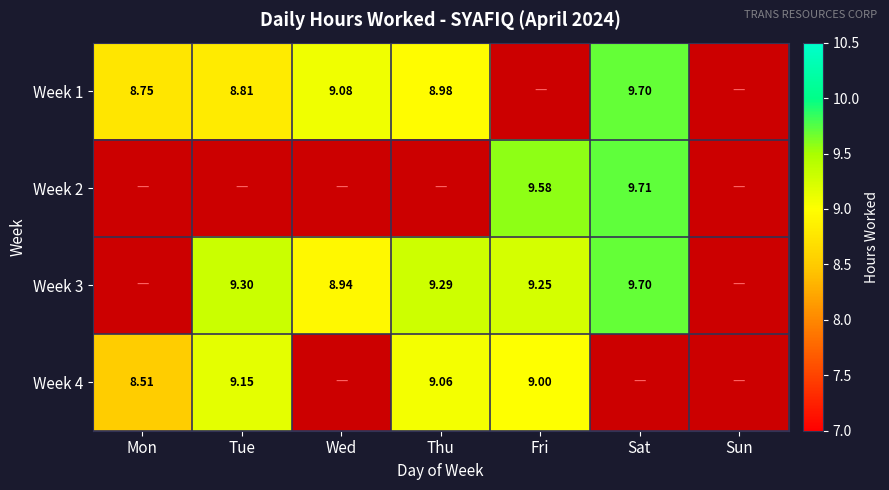

Between Thu and Sat, which is larger?

Sat